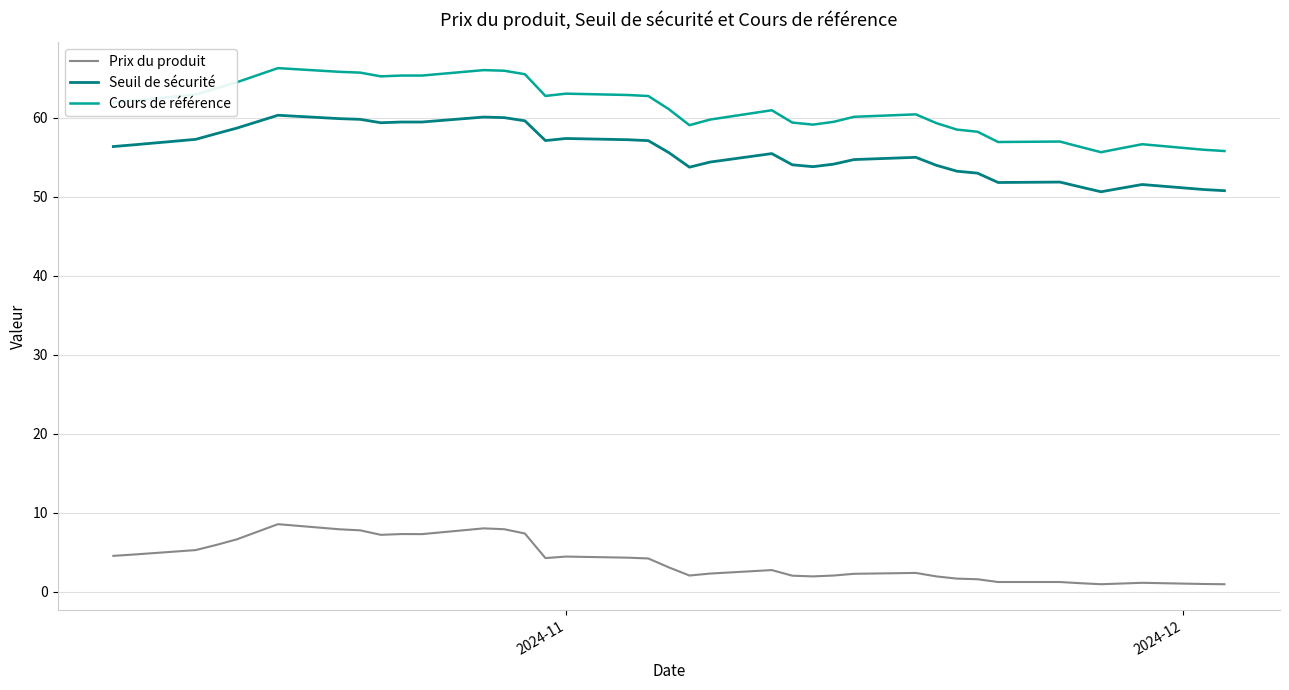

How many lines are shown in the chart?

3